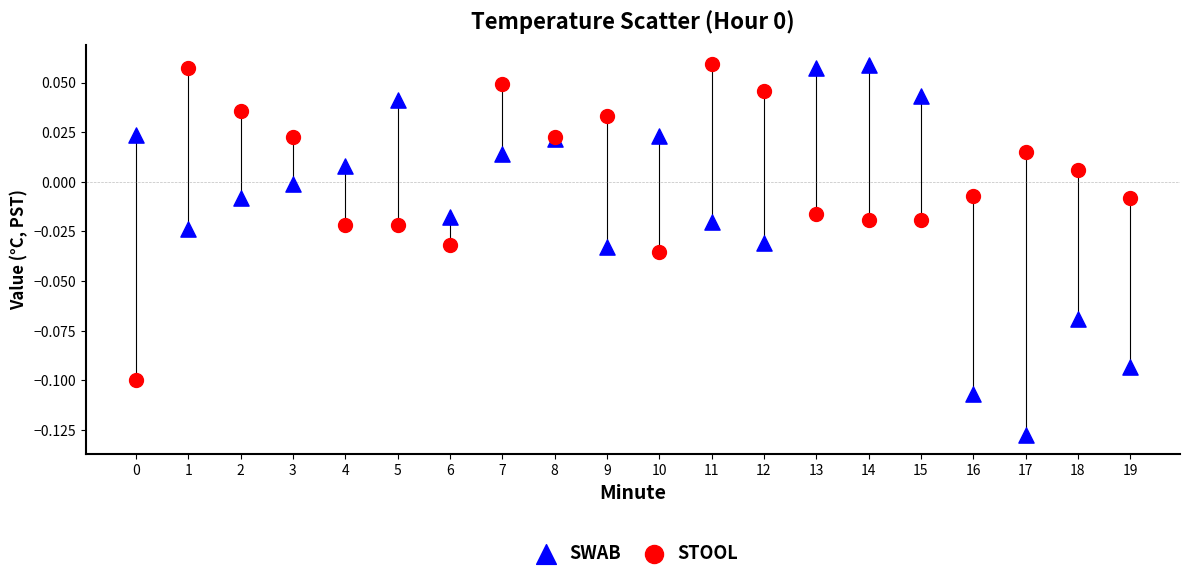

Which series has the largest Y range (max minus min)?

SWAB